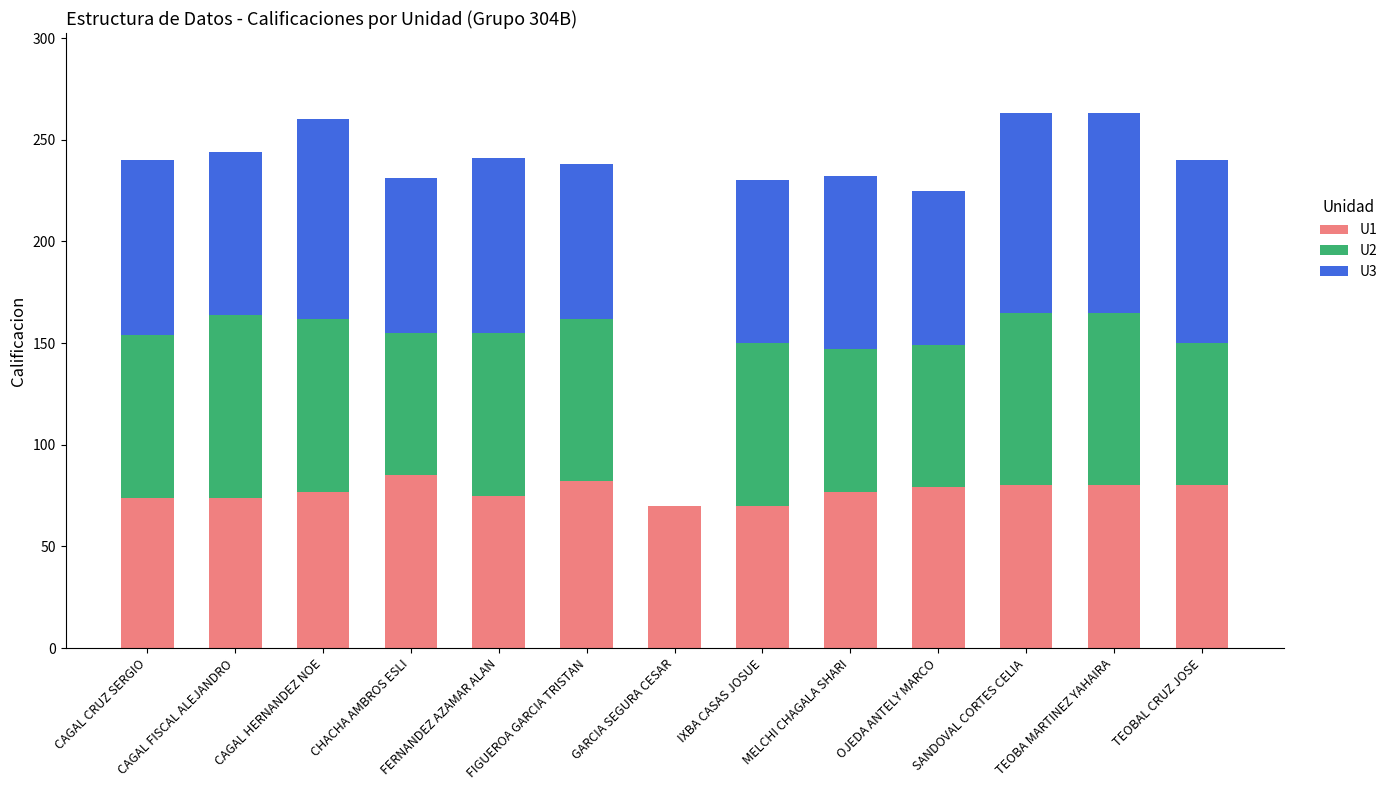

Is it true that U1 equals 70 at GARCIA SEGURA CESAR?

True